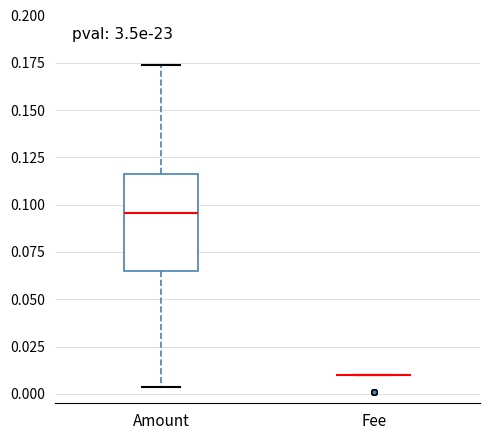

Reading left to right, transcribe this box plot: for each box, give where its median line is, the range the box spans, and where its two whiskers end, as read against the y-axis. The values are not printed on the chart, so give them approximately, as read against the axis.

Amount: median 0.095, box 0.065 to 0.115, whiskers 0.005 to 0.175
Fee: box collapsed to a line at 0.010, whiskers 0.010 to 0.010